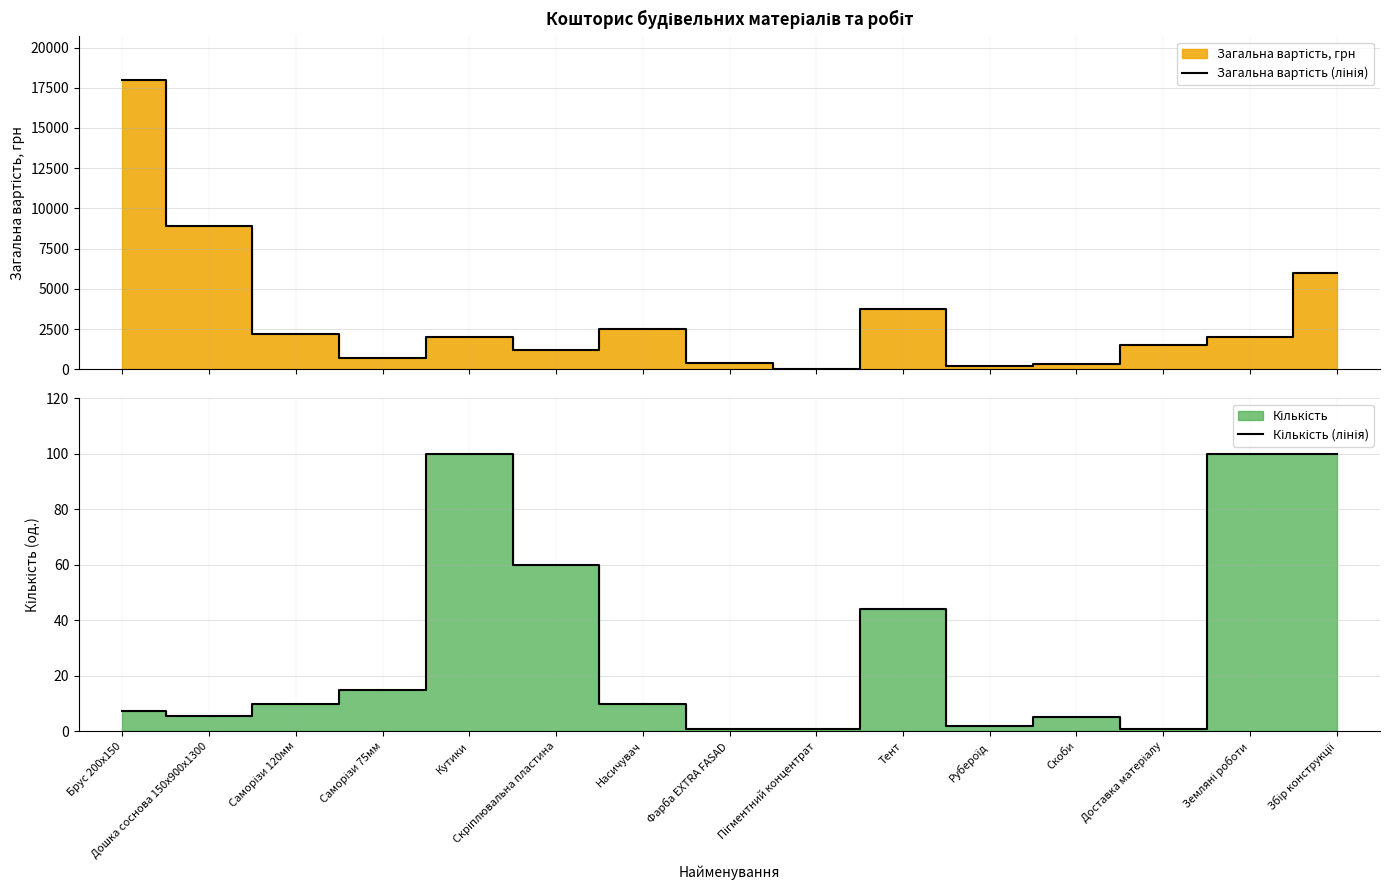

What is the spread (max minus min) of values at Збір конструкції?

5900.0